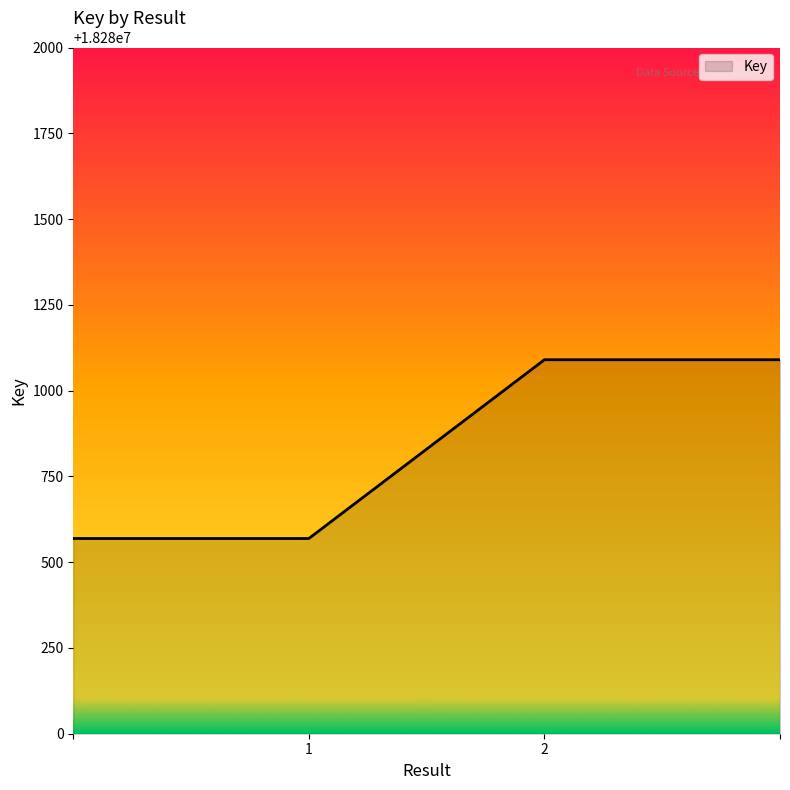

True or false: the data has more than 2 interior local peaks.

False